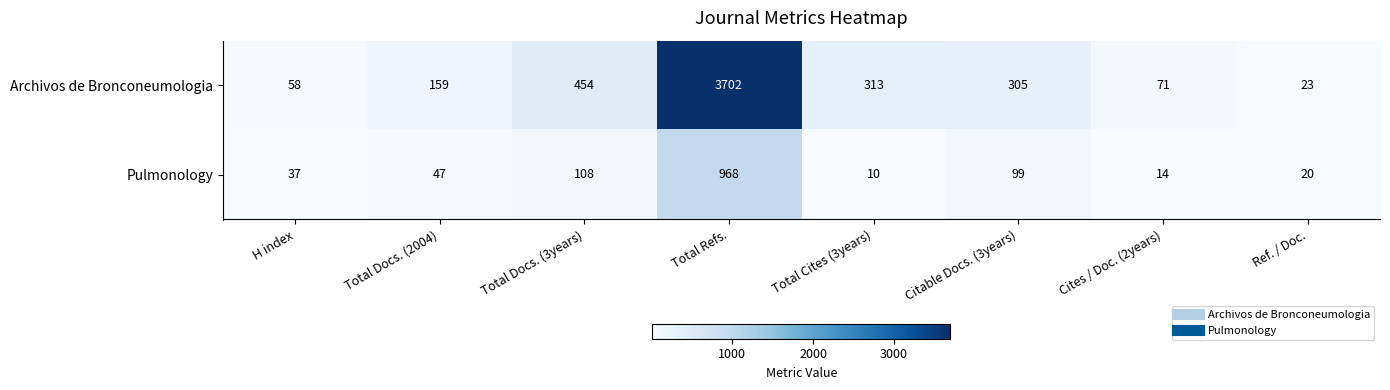

At which label does Archivos de Bronconeumologia reach its peak?

Total Refs.